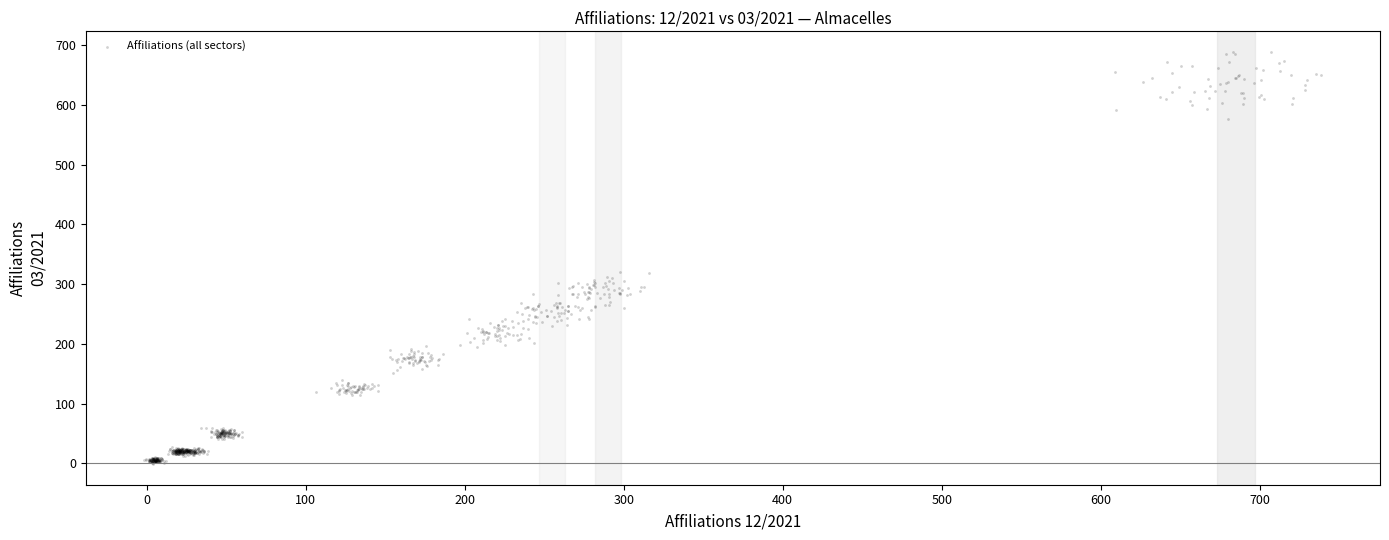

What is the range of Y values (max minus min)?

690.2